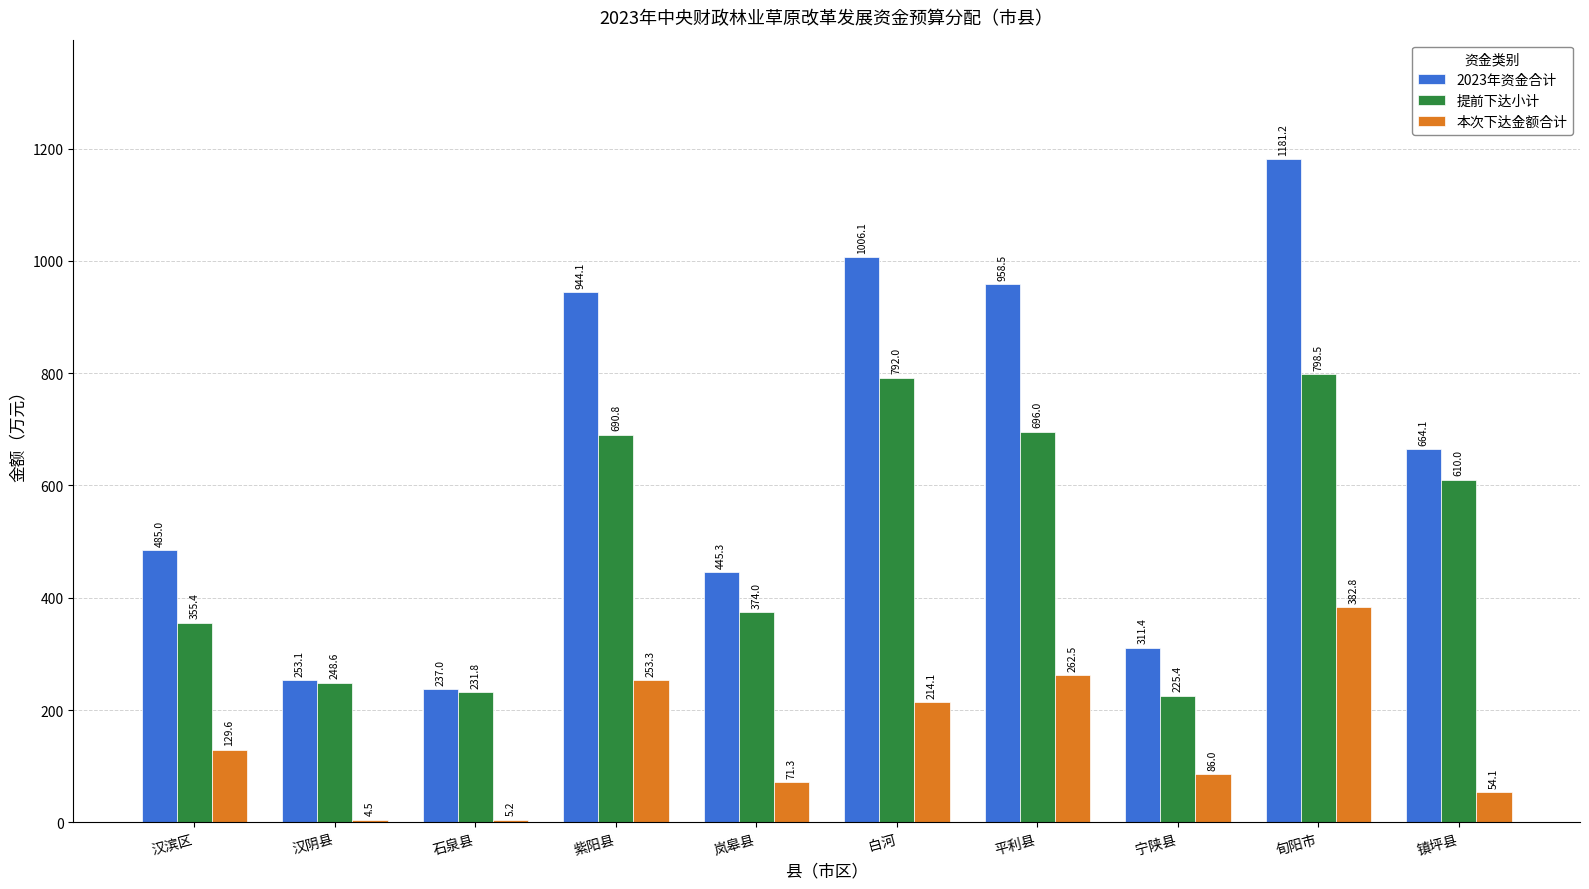

The 2023年资金合计 series shows 1748.3 at 白河. True or false?

False